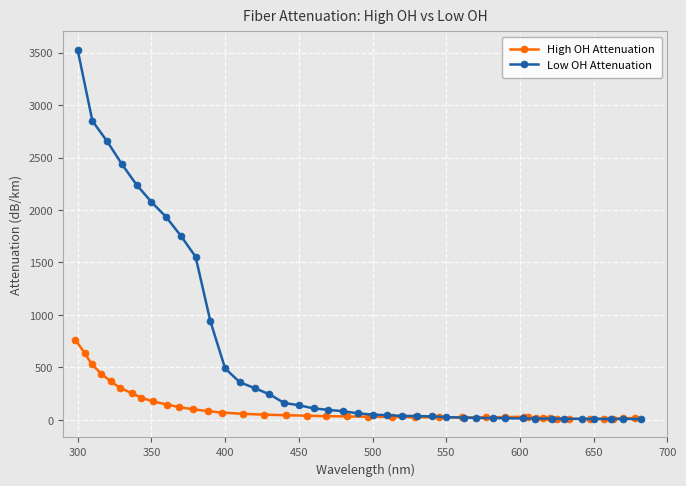

What is the difference between the second highest and second lowest values in the High OH Attenuation series?

626.8